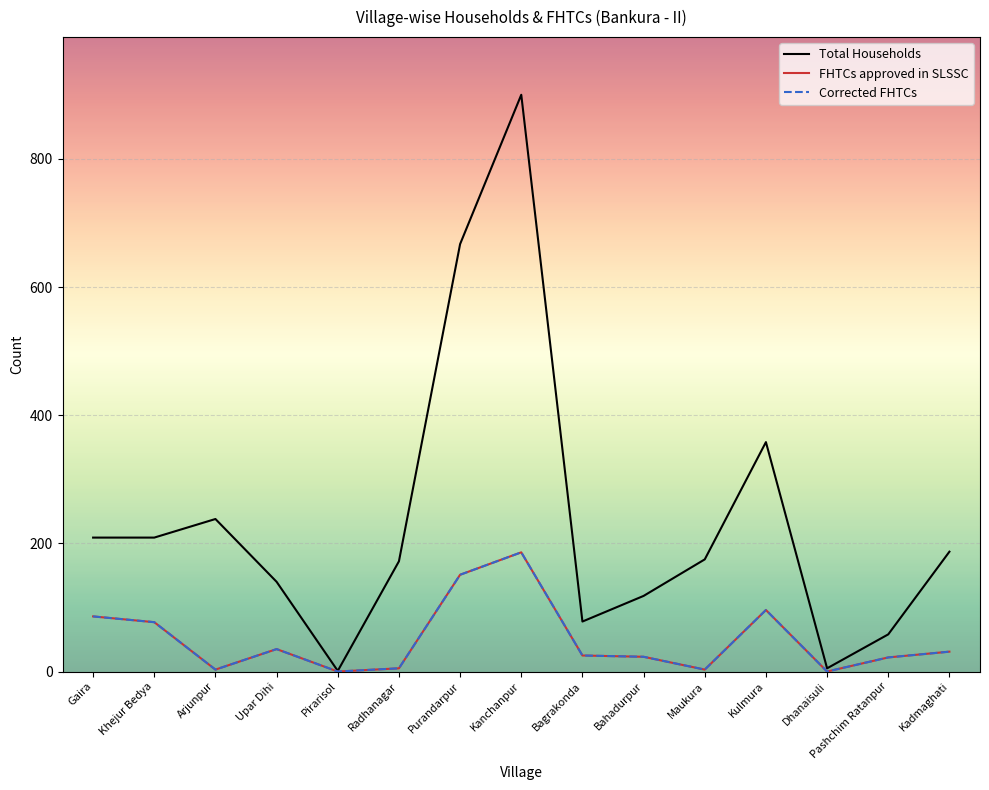

Does the chart have visible grid lines?

Yes